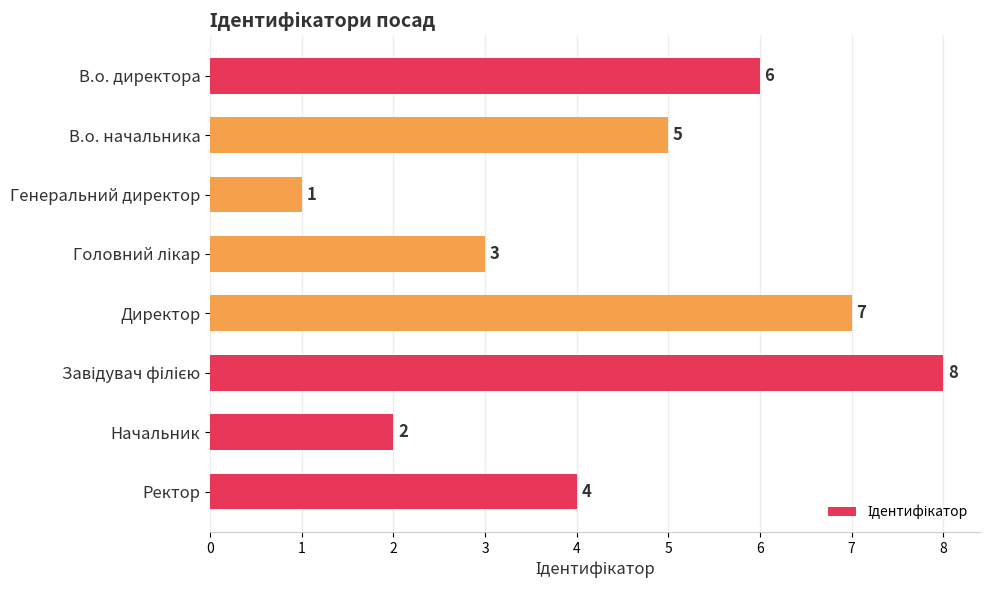

Is it true that the value at Начальник is 4?

False